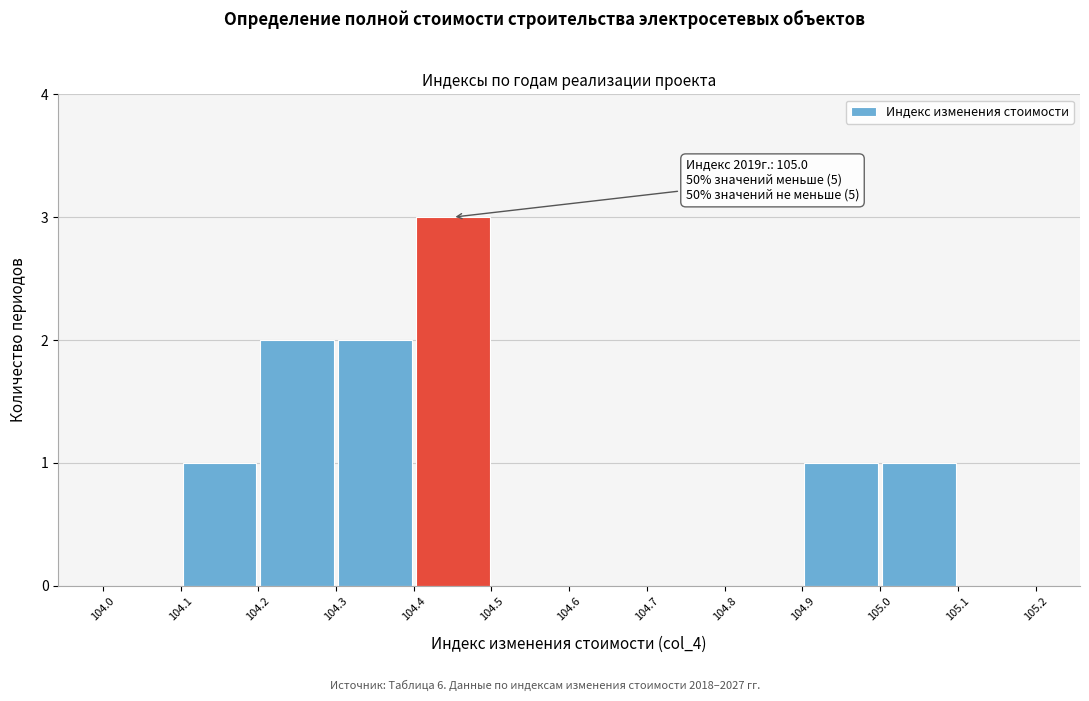

Over which range of the x-axis is the bar tallest?

104.4 to 104.5